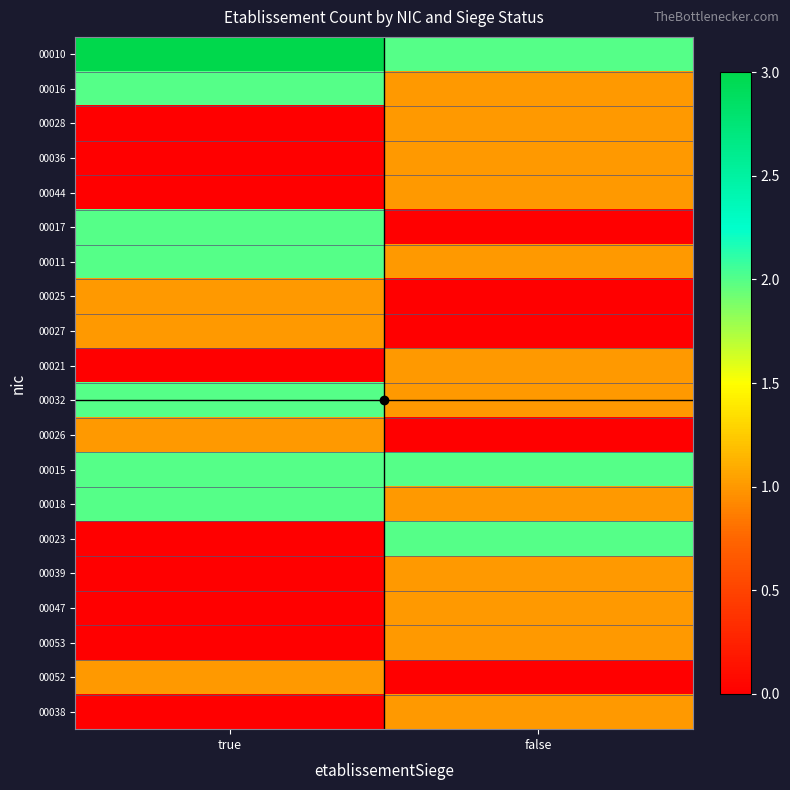

Which has a higher value, false or true?

true